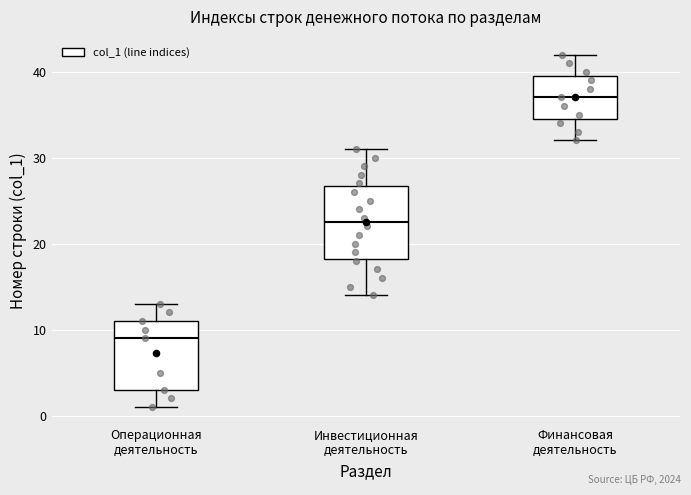

Reading left to right, read every box against the y-axis: the position of its median line, the range the box covers, and the ends of its whiskers. The values are not printed on the chart, so give them approximately, as read against the axis.

Операционная деятельность: median 9, box 3 to 11, whiskers 1 to 13
Инвестиционная деятельность: median 23, box 18 to 27, whiskers 14 to 31
Финансовая деятельность: median 37, box 35 to 40, whiskers 32 to 42